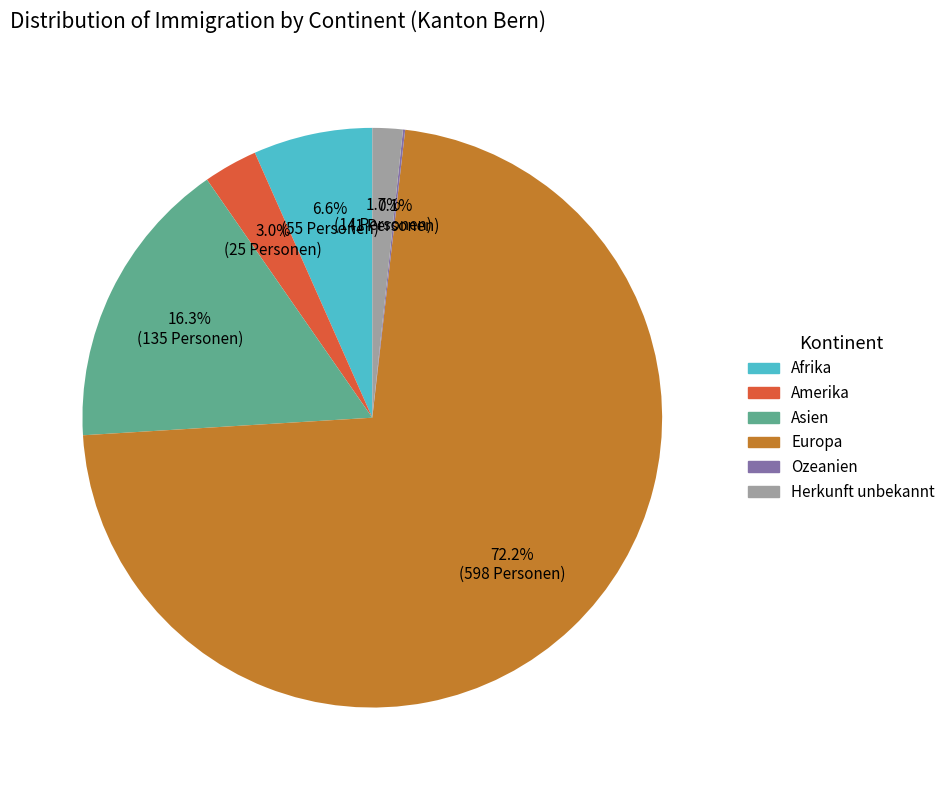

To the nearest percent, what percentage of the pie is Asien?

16%